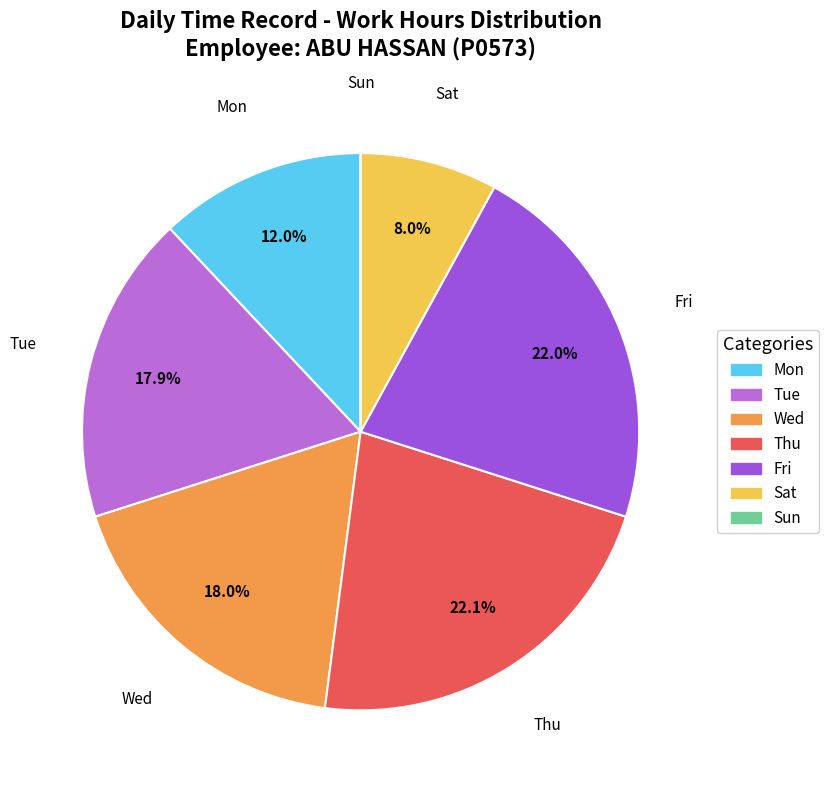

What portion of the pie excludes Wed?

82.0%